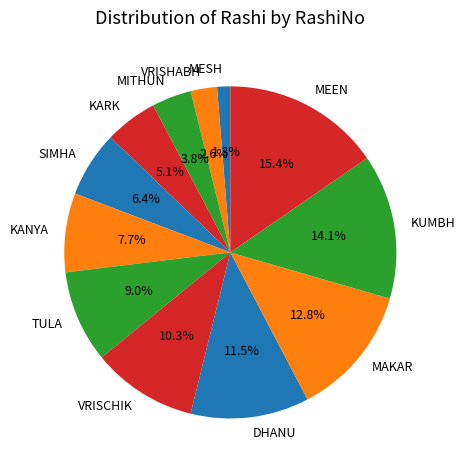

To the nearest percent, what is the difference between the MITHUN and DHANU slice percentages?

8%